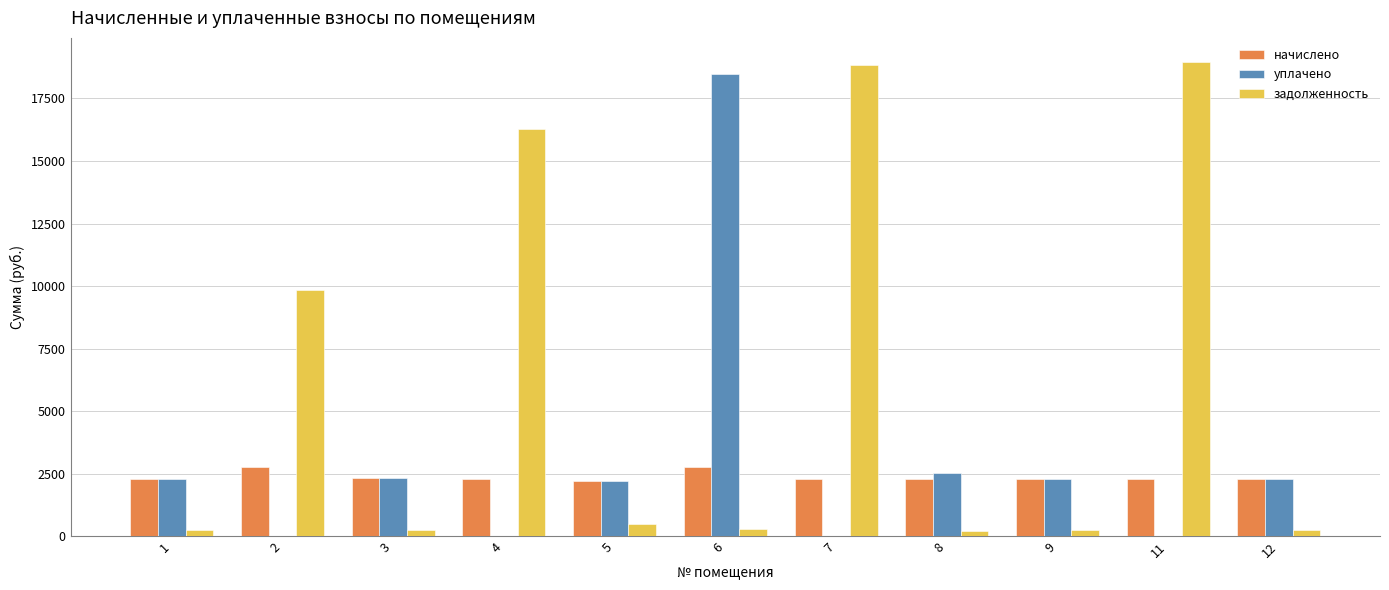

Are the bars grouped side by side (vs. stacked)?

Yes